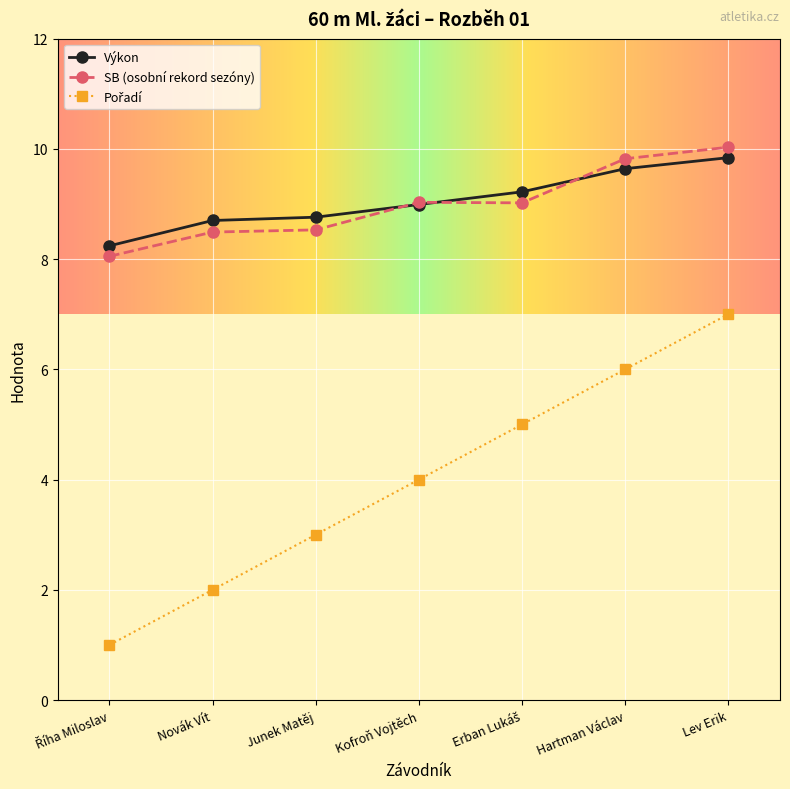

Which category has the highest value across all series?

Lev Erik